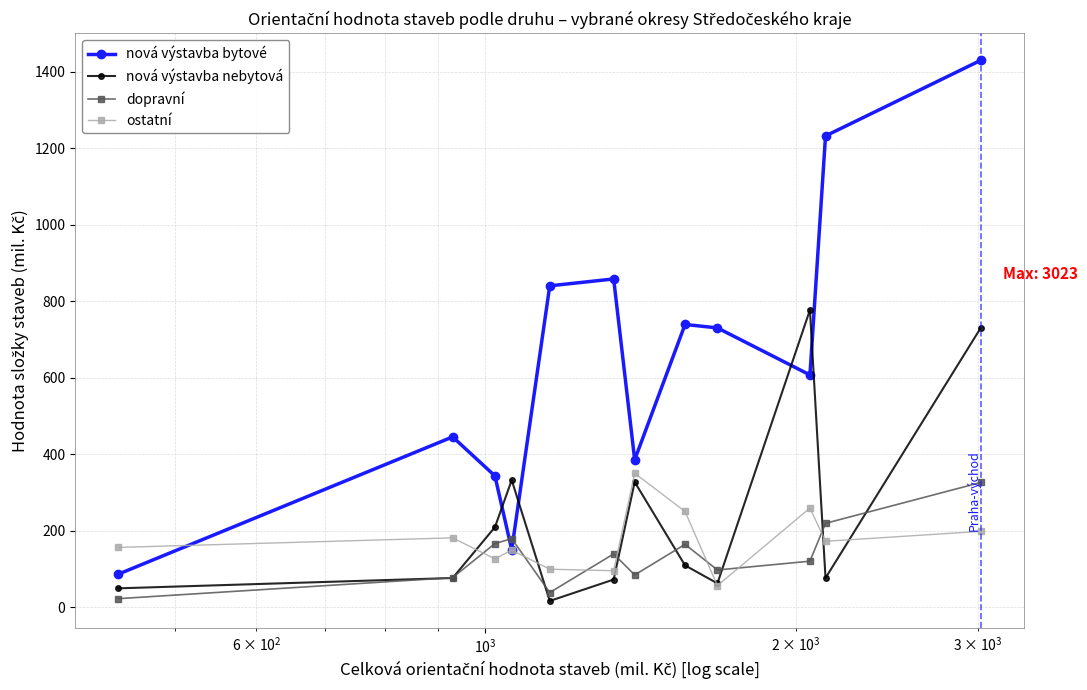

True or false: nová výstavba bytové has more than 1 points higher than both neighbors.

True